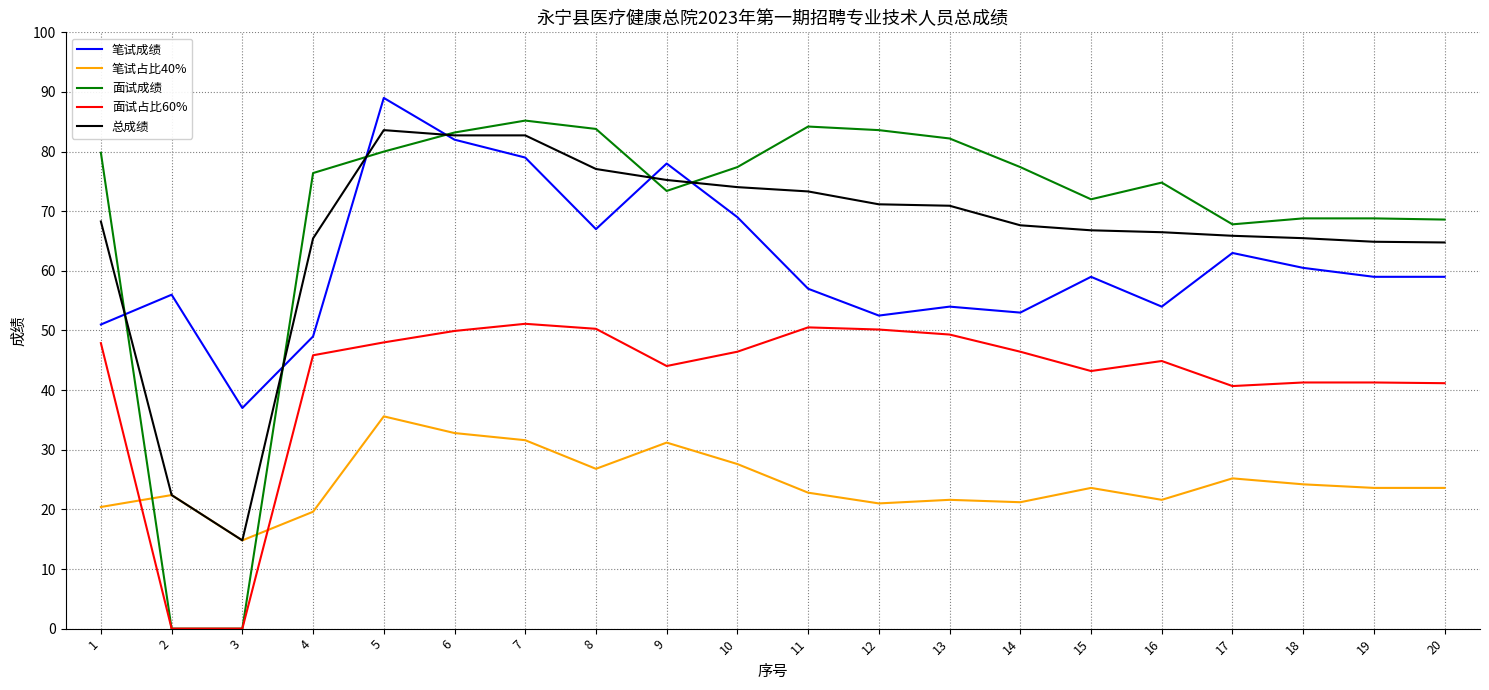

True or false: 面试占比60% and 总成绩 intersect in this chart.

False